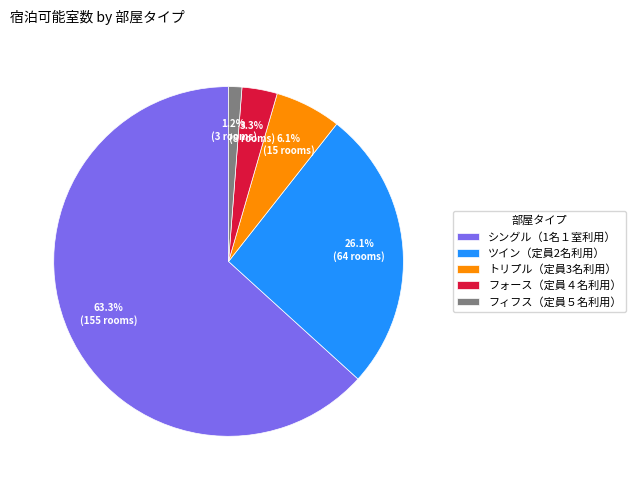

Do フォース（定員４名利用） and トリプル（定員3名利用） together represent more than half of the pie?

No